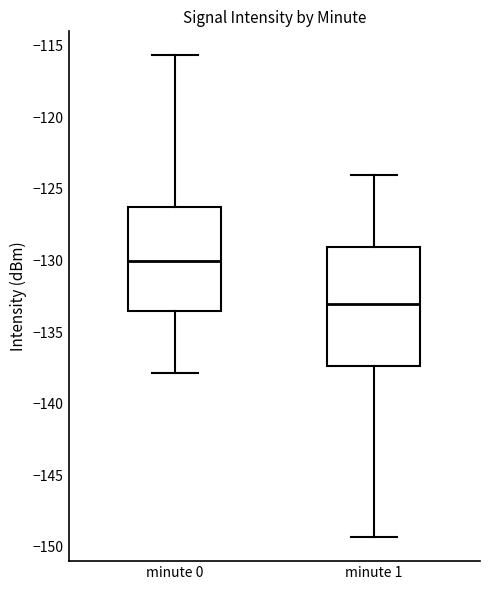

Reading left to right, read every box against the y-axis: the position of its median line, the range the box covers, and the ends of its whiskers. The values are not printed on the chart, so give them approximately, as read against the axis.

minute 0: median -130.0, box -133.5 to -126.5, whiskers -138.0 to -115.5
minute 1: median -133.0, box -137.5 to -129.0, whiskers -149.5 to -124.0